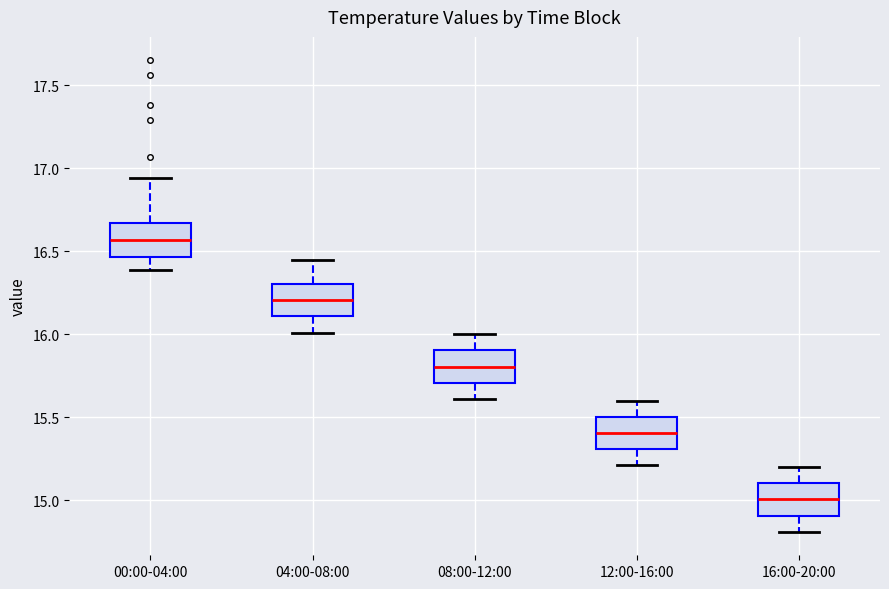

Reading left to right, transcribe this box plot: for each box, give where its median line is, the range the box spans, and where its two whiskers end, as read against the y-axis. The values are not printed on the chart, so give them approximately, as read against the axis.

00:00-04:00: median 16.55, box 16.45 to 16.65, whiskers 16.40 to 16.95
04:00-08:00: median 16.20, box 16.10 to 16.30, whiskers 16.00 to 16.45
08:00-12:00: median 15.80, box 15.70 to 15.90, whiskers 15.60 to 16.00
12:00-16:00: median 15.40, box 15.30 to 15.50, whiskers 15.20 to 15.60
16:00-20:00: median 15.00, box 14.90 to 15.10, whiskers 14.80 to 15.20